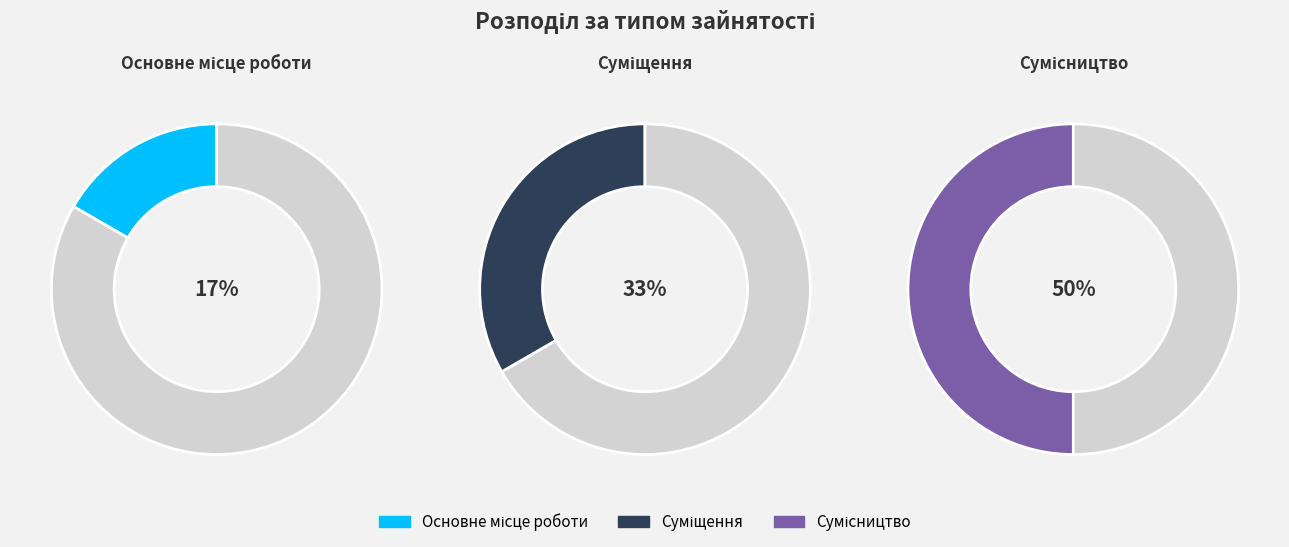

To the nearest percent, what is the difference between the Сумісництво and Основне місце роботи slice percentages?

33%